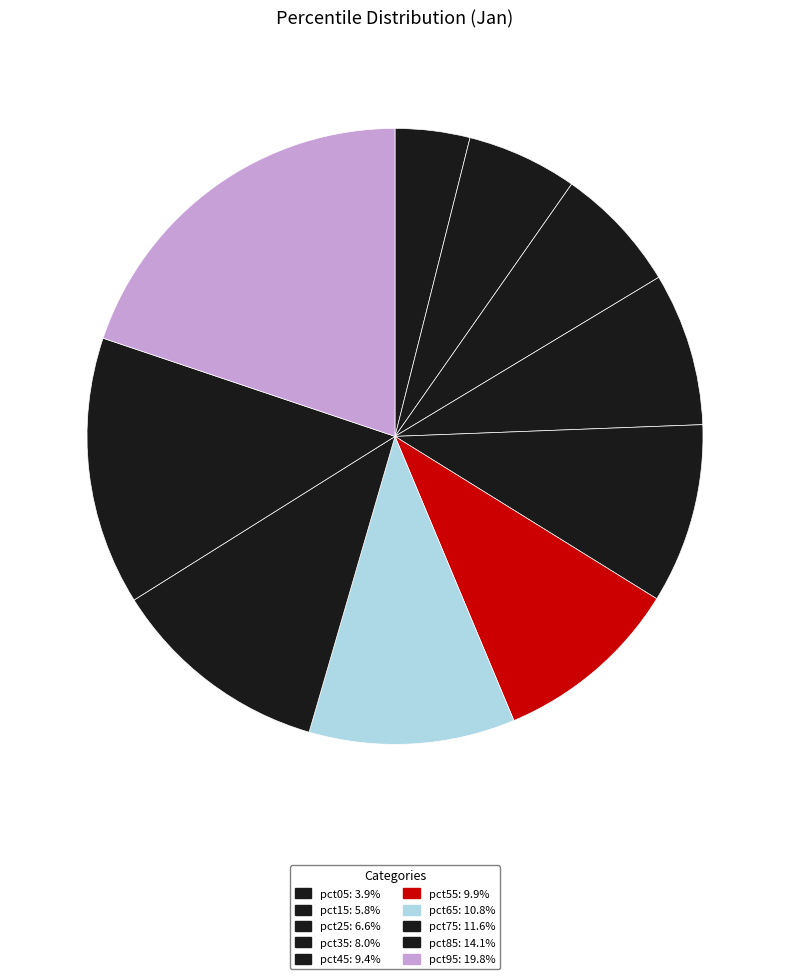

To the nearest percent, what is the difference between the pct15 and pct45 slice percentages?

4%